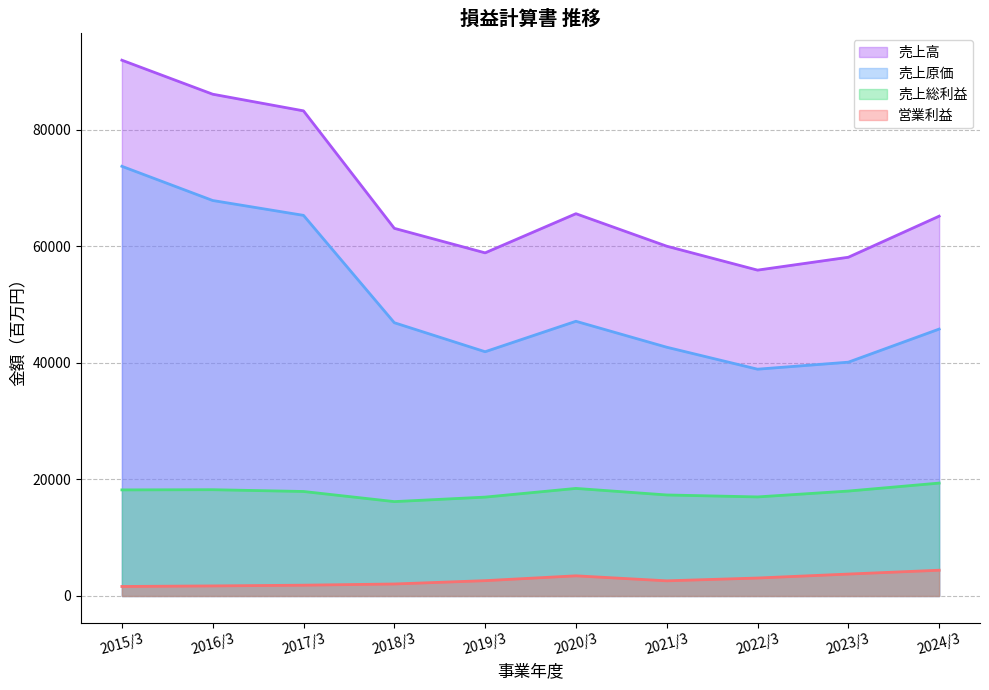

What is the sum of all 売上総利益 values?

177767